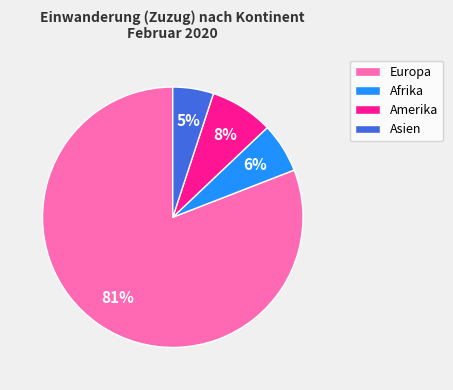

The Amerika slice represents 1% of the pie. True or false?

False